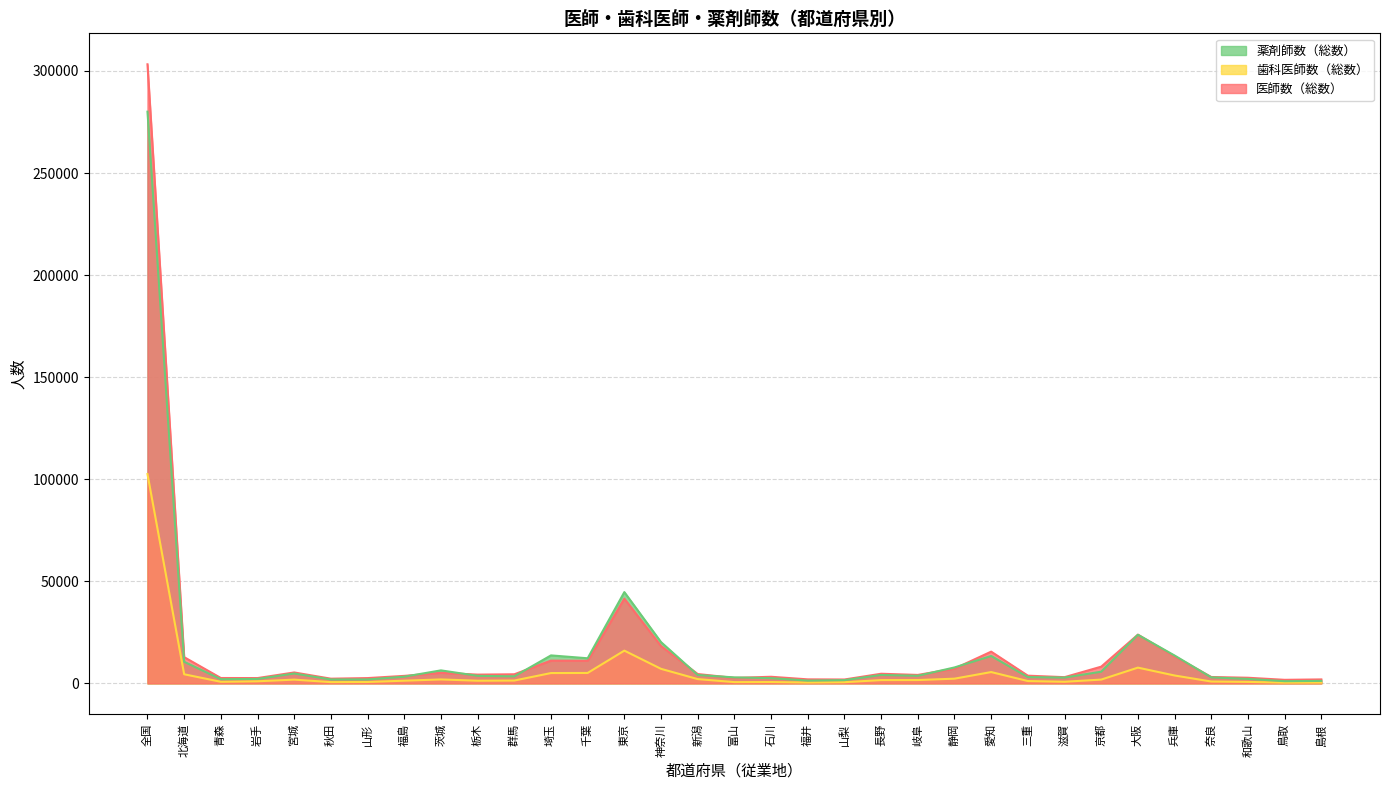

What are all the series names shown in the legend?

薬剤師数（総数）, 歯科医師数（総数）, 医師数（総数）